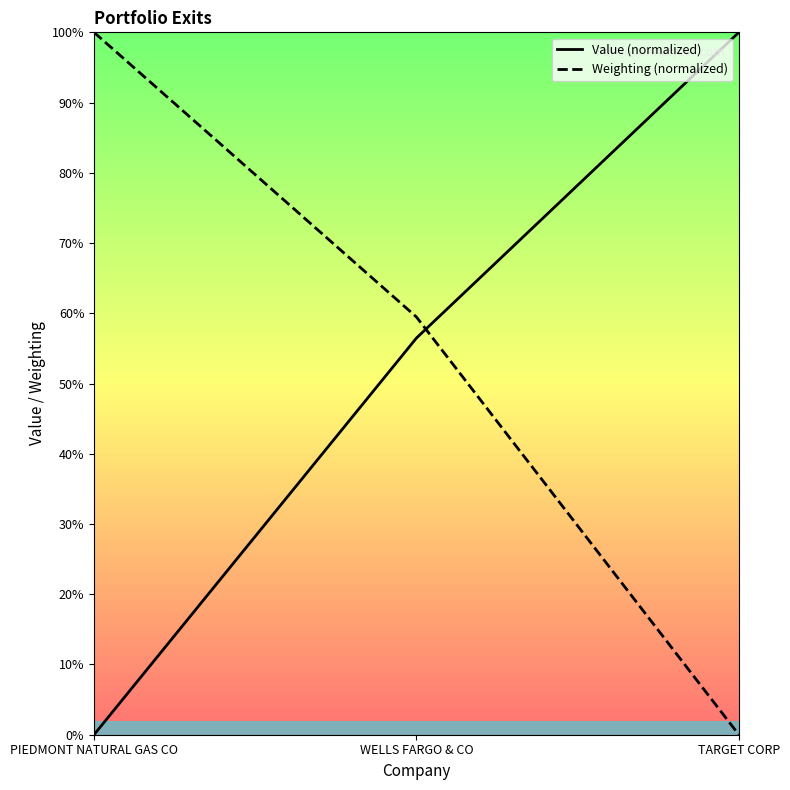

How many lines are shown in the chart?

2